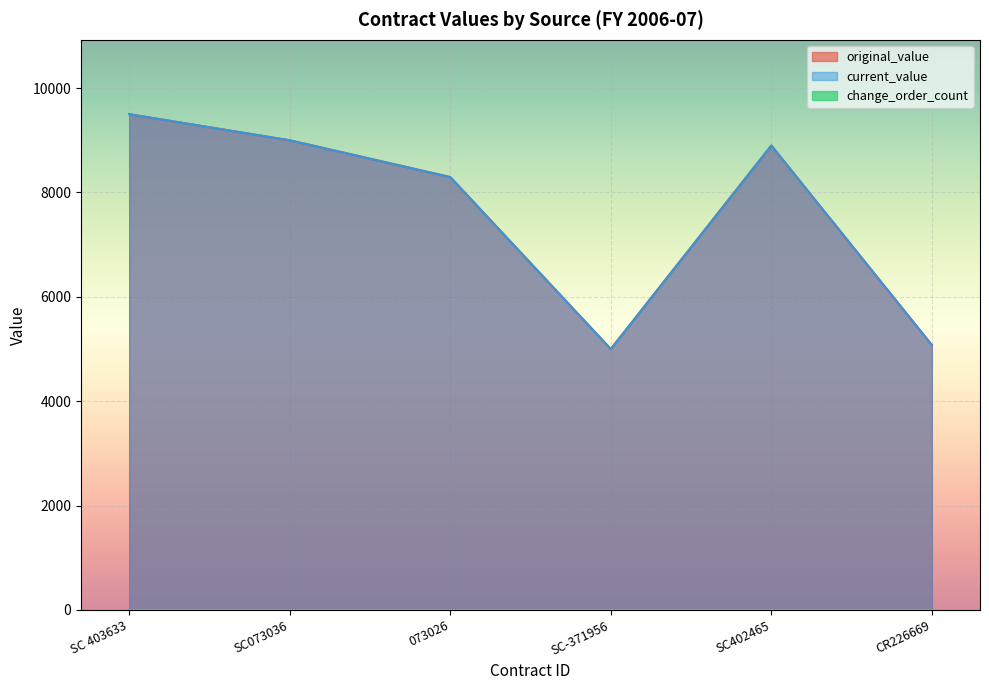

In current_value, how many points are higher than both neighbors (excluding endpoints)?

1